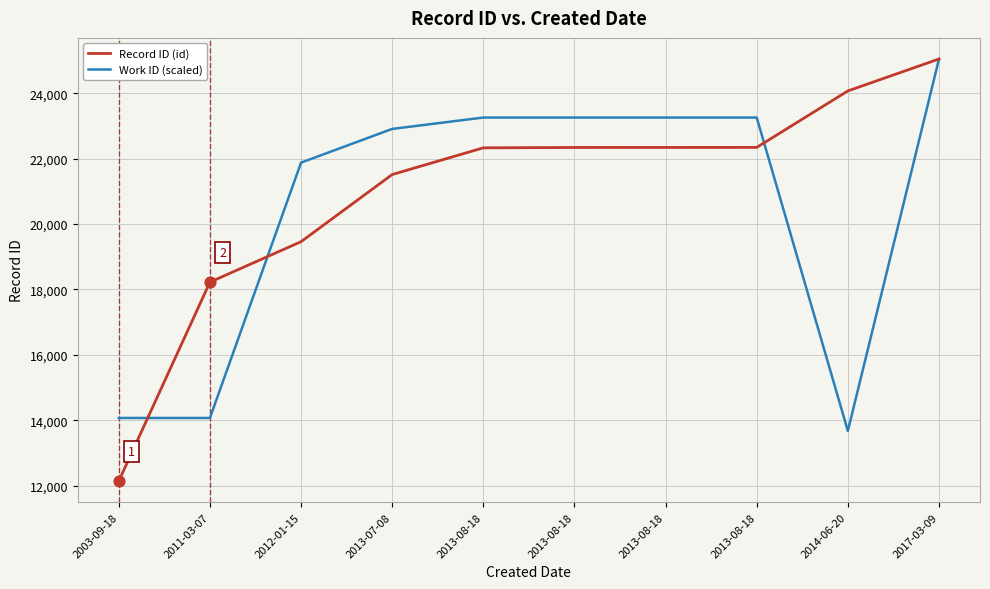

What is the total value across all series at 2013-08-18?

45590.8